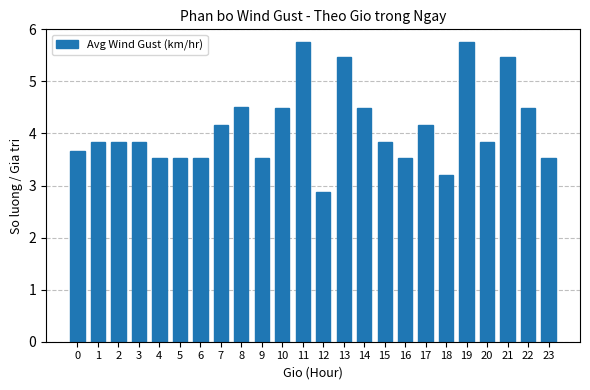

How many values exceed 3?

23